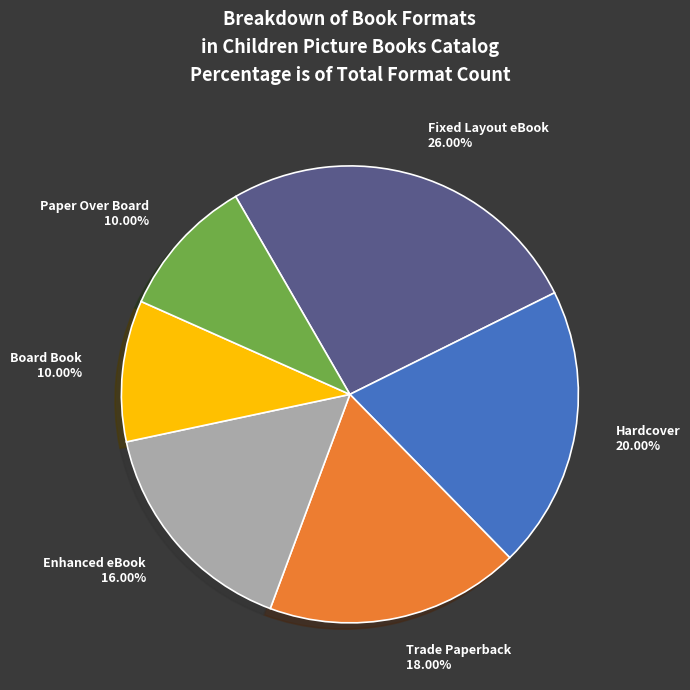

Does any single category account for the majority?

No